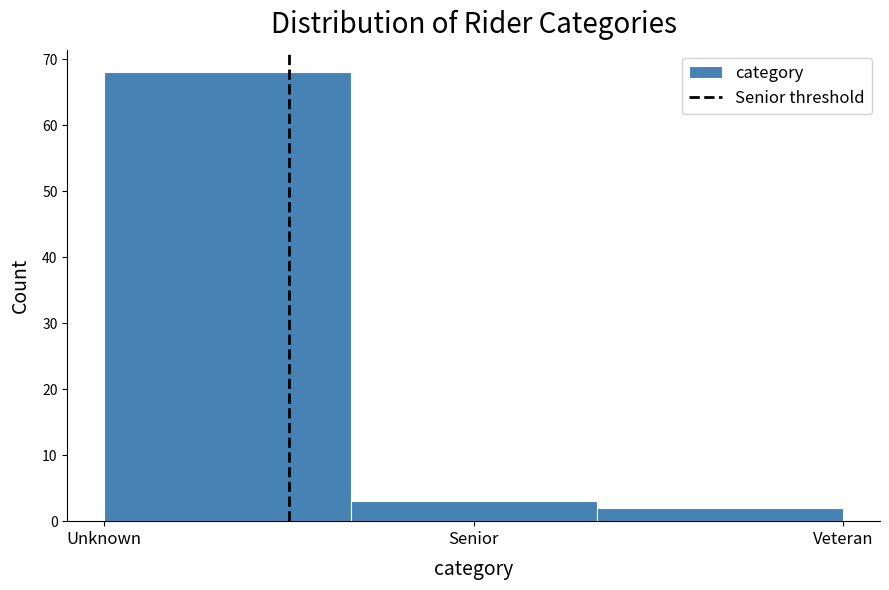

Reading left to right, list all the values displayed in this chart.

Unknown=68	Senior=3	Veteran=2